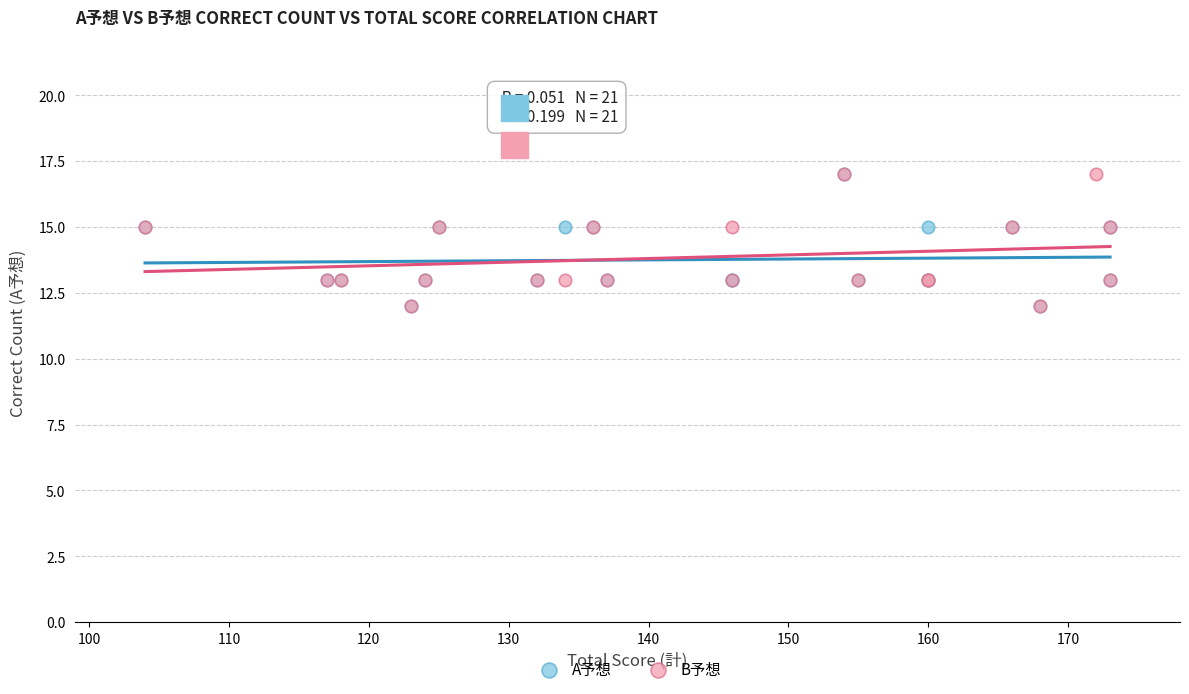

What are all the series names shown in the legend?

A予想, B予想